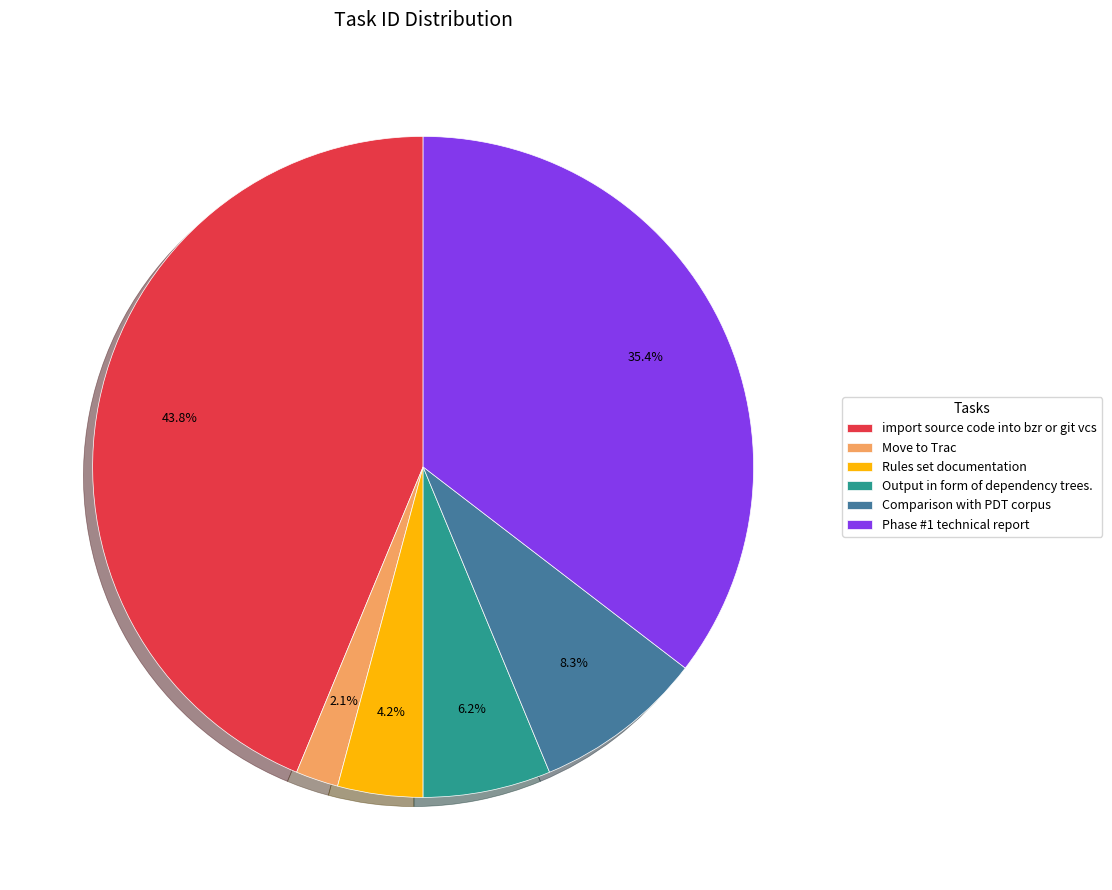

Which slice is the largest?

import source code into bzr or git vcs